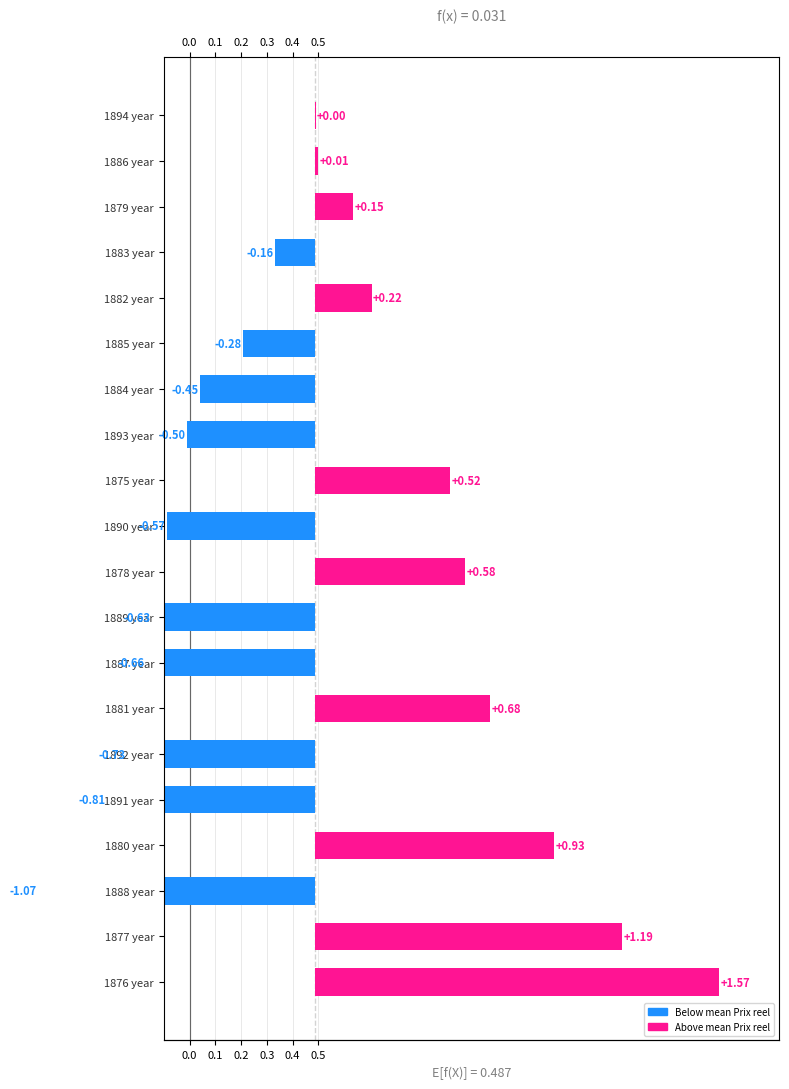

Are the bars grouped side by side (vs. stacked)?

No